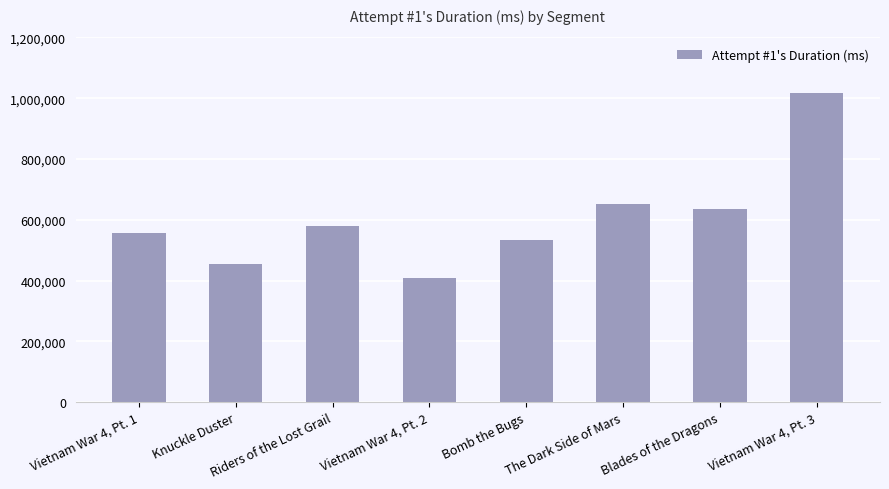

List the labels in order of value, smallest first.

Vietnam War 4, Pt. 2, Knuckle Duster, Bomb the Bugs, Vietnam War 4, Pt. 1, Riders of the Lost Grail, Blades of the Dragons, The Dark Side of Mars, Vietnam War 4, Pt. 3